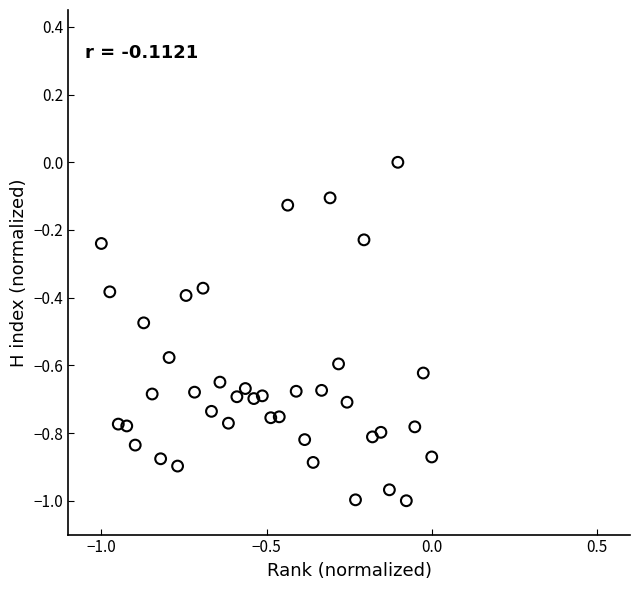

What is the range of Y values (max minus min)?

1.0